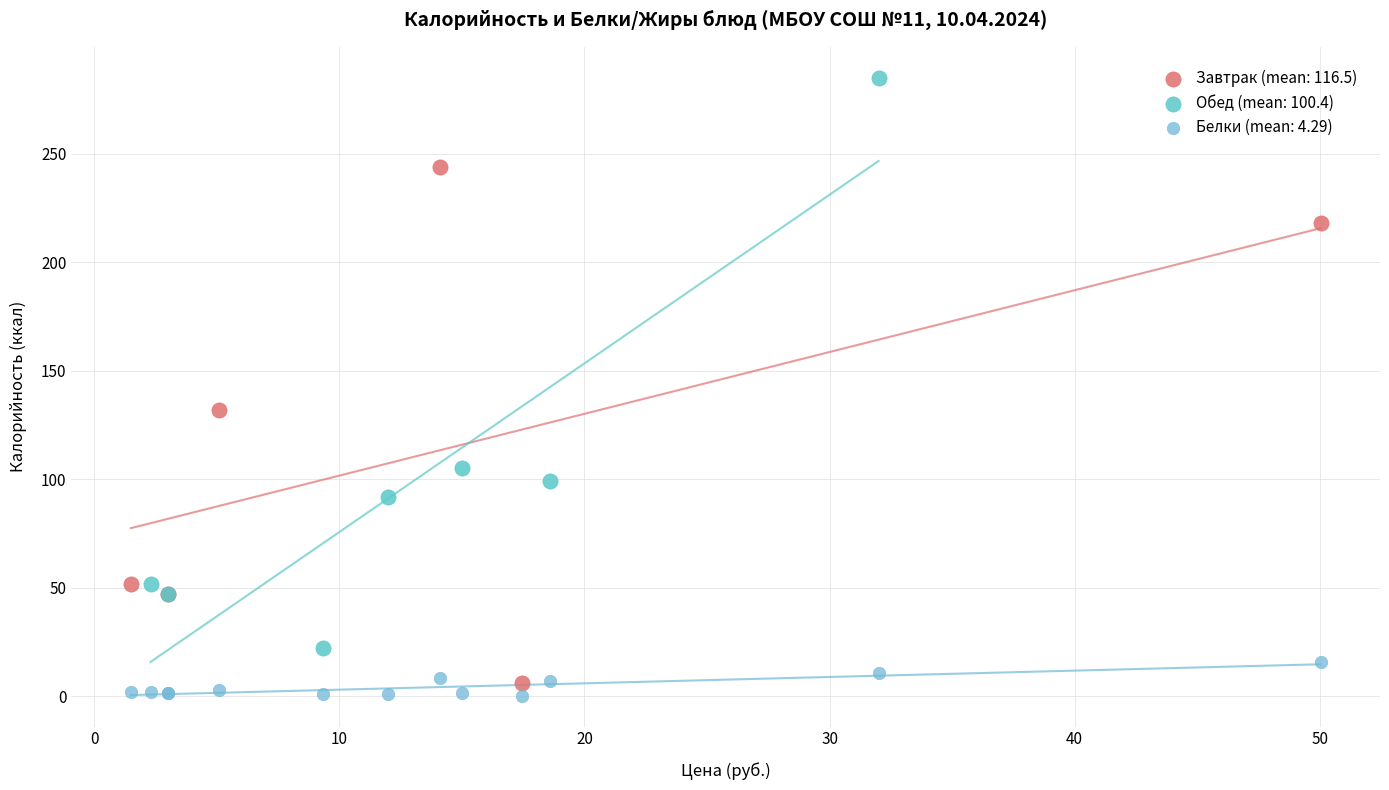

What are all the series names shown in the legend?

Завтрак (mean: 116.5), Обед (mean: 100.4), Белки (mean: 4.29)